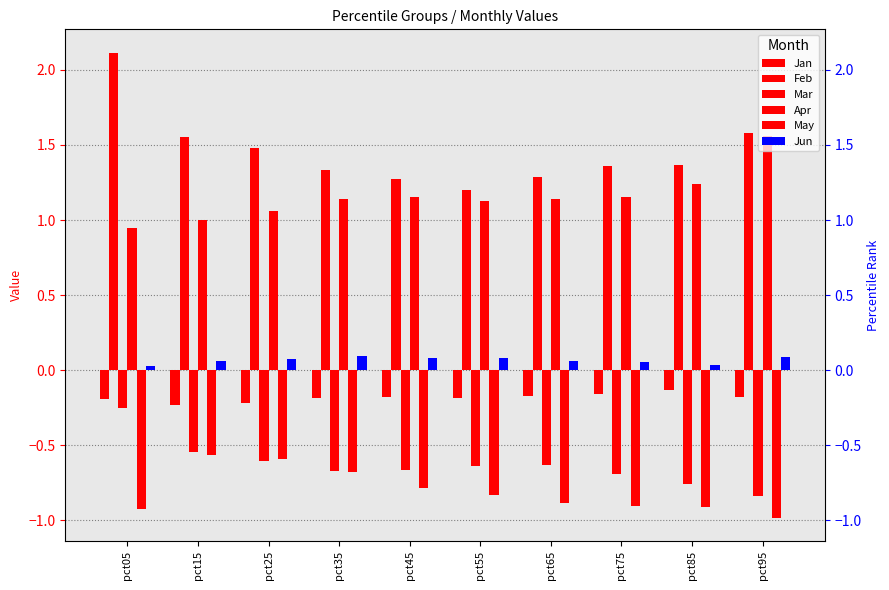

True or false: Mar has a value of -0.8 at pct95.

True